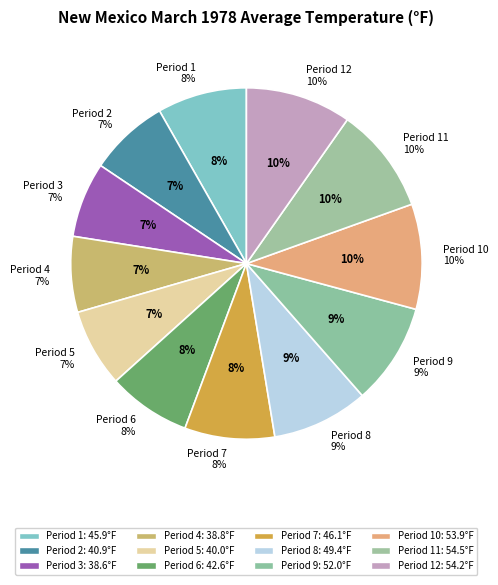

Approximately how many times larger is the value at Period 10 compared to Period 12?

1.0